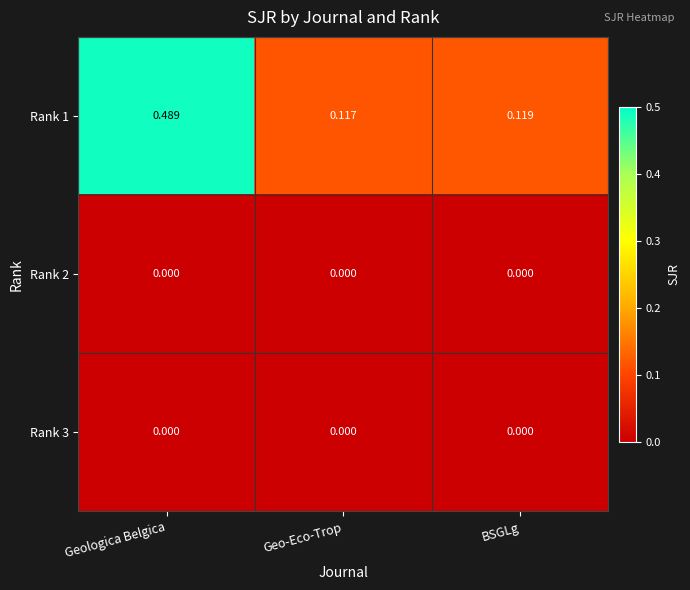

Which series has the widest spread of values?

Rank 1